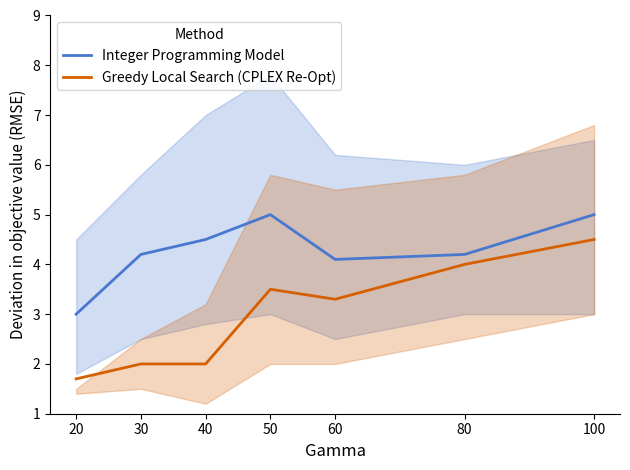

How many lines are shown in the chart?

2